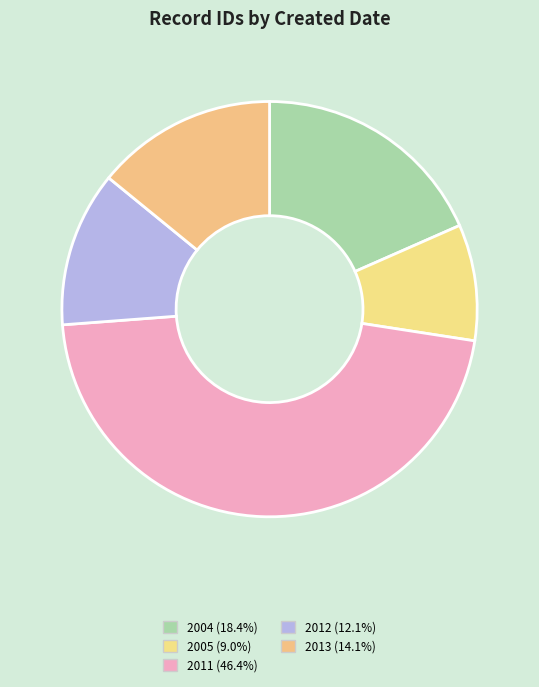

Does any single category account for the majority?

No